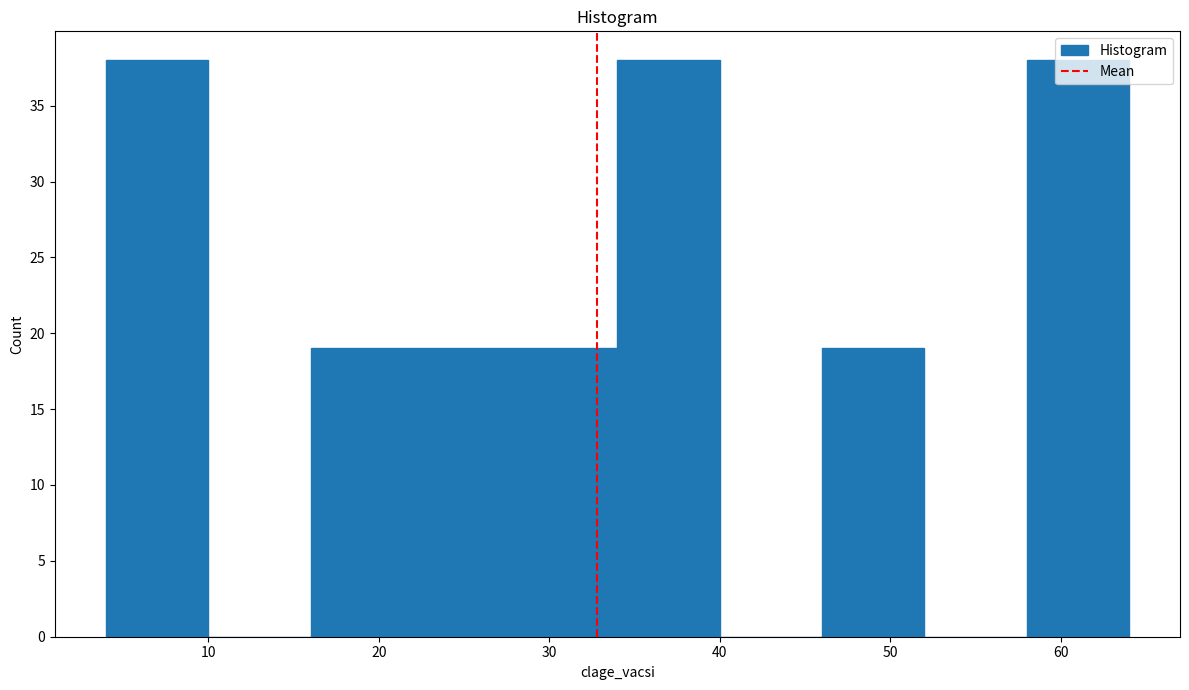

Reading left to right, list every bar in this chart as the range it spans on the x-axis followed by its height. The values are not printed on the chart, so give them approximately, as read against the axis.

4 to 10: 38
10 to 16: 0
16 to 22: 19
22 to 28: 19
28 to 34: 19
34 to 40: 38
40 to 46: 0
46 to 52: 19
52 to 58: 0
58 to 64: 38